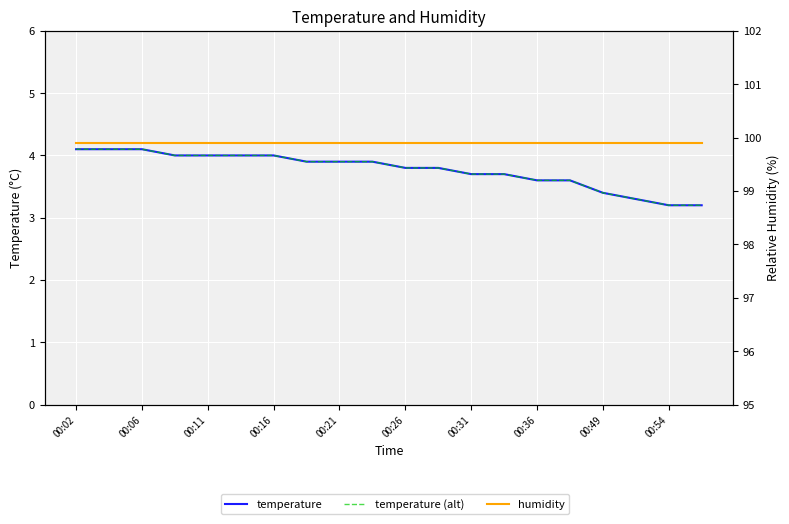

Between 13 and 16, which series saw the biggest shift?

temperature